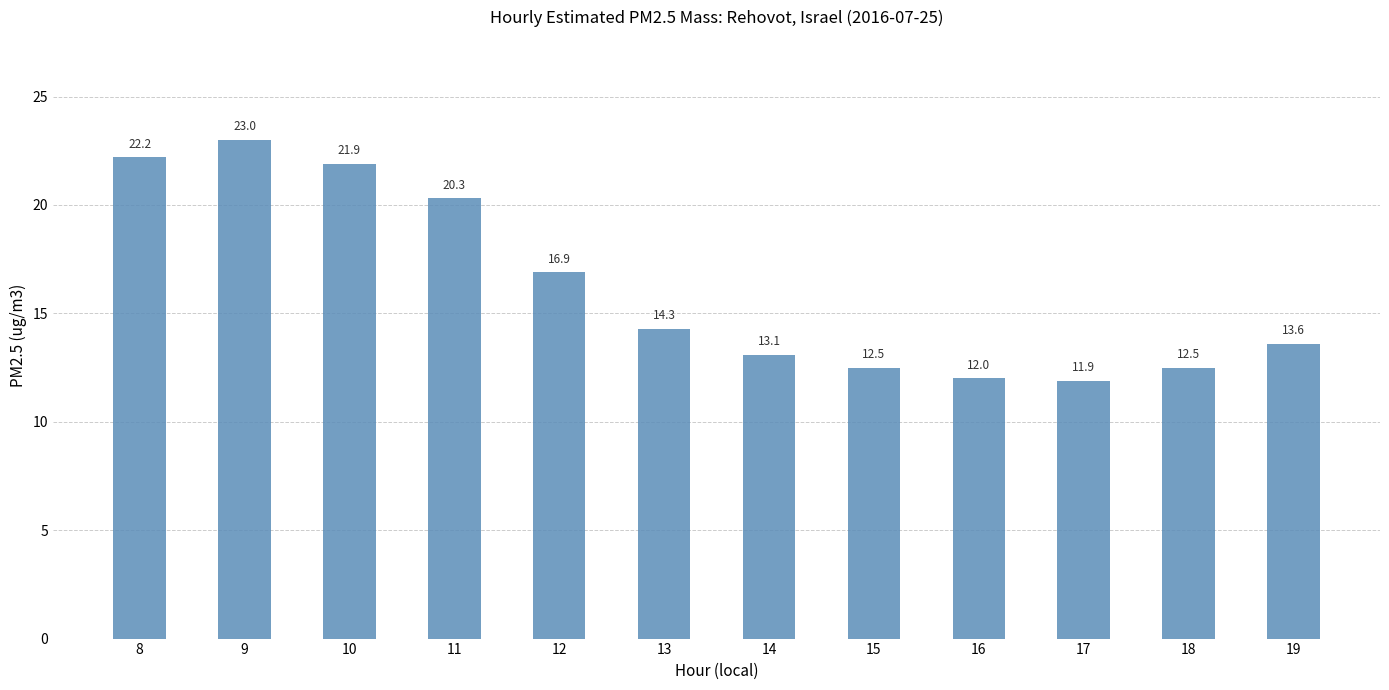

Reading left to right, extract all data points from this chart.

8=22.2	9=23.0	10=21.9	11=20.3	12=16.9	13=14.3	14=13.1	15=12.5	16=12.0	17=11.9	18=12.5	19=13.6